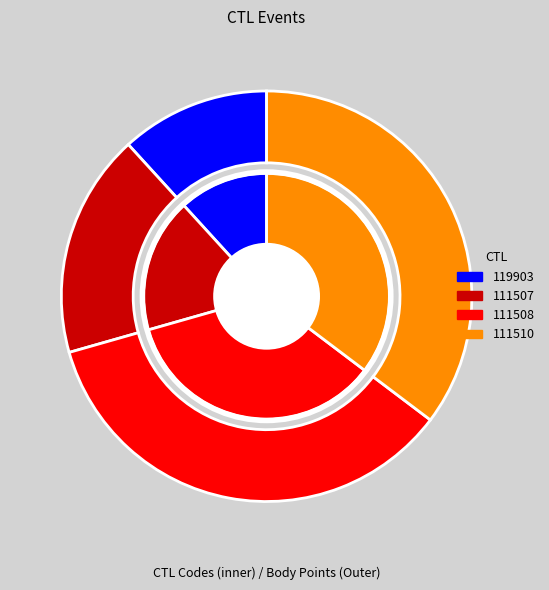

To the nearest percent, what is the average slice percentage?

25%